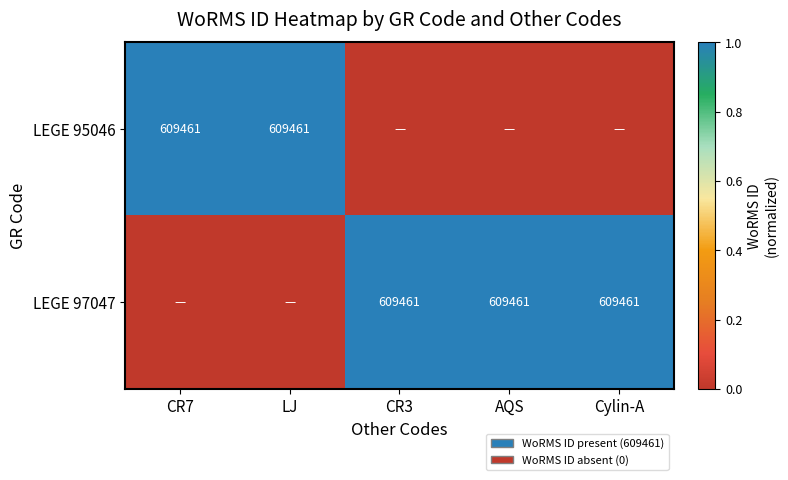

Is it true that LEGE 95046 equals 909097 at CR7?

False